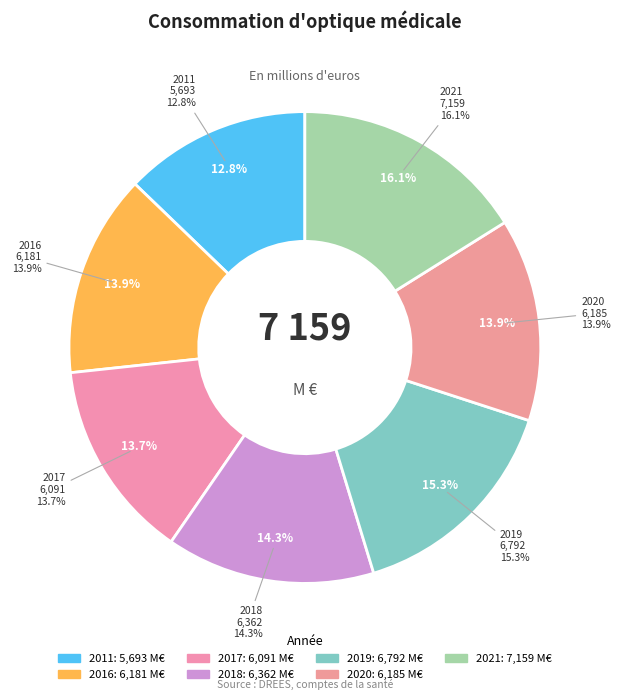

What percentage is the 2011 slice, to the nearest percent?

13%